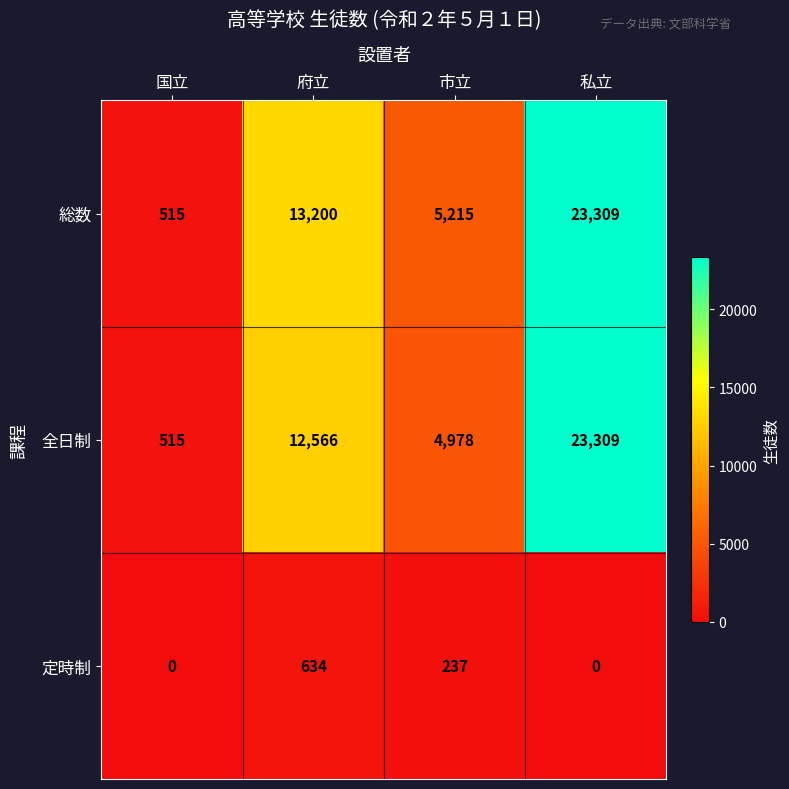

Which category has the highest value across all series?

私立